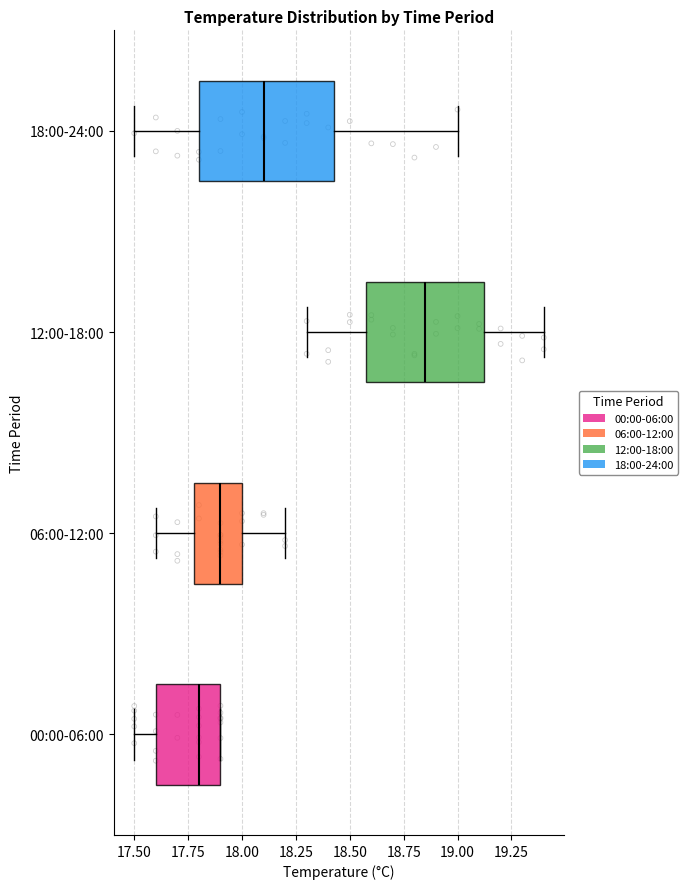

Where is the right edge of the box for 18:00-24:00 on the x-axis? The values are not printed on the chart, so give them approximately, as read against the axis.

18.45